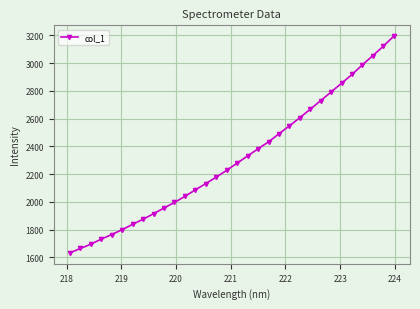

What is the sum of all values?

73908.0